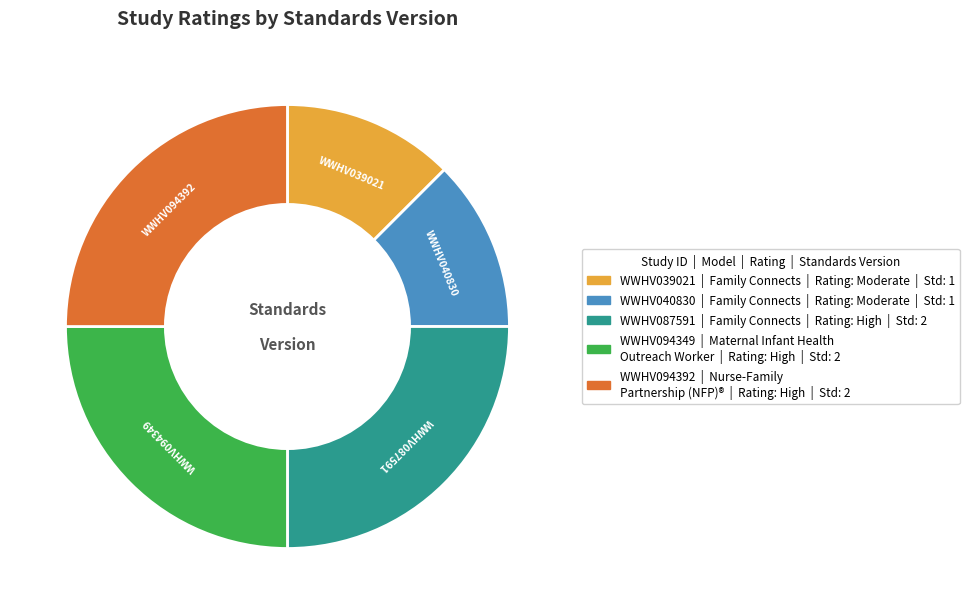

Is there any slice that represents more than half of the pie?

No